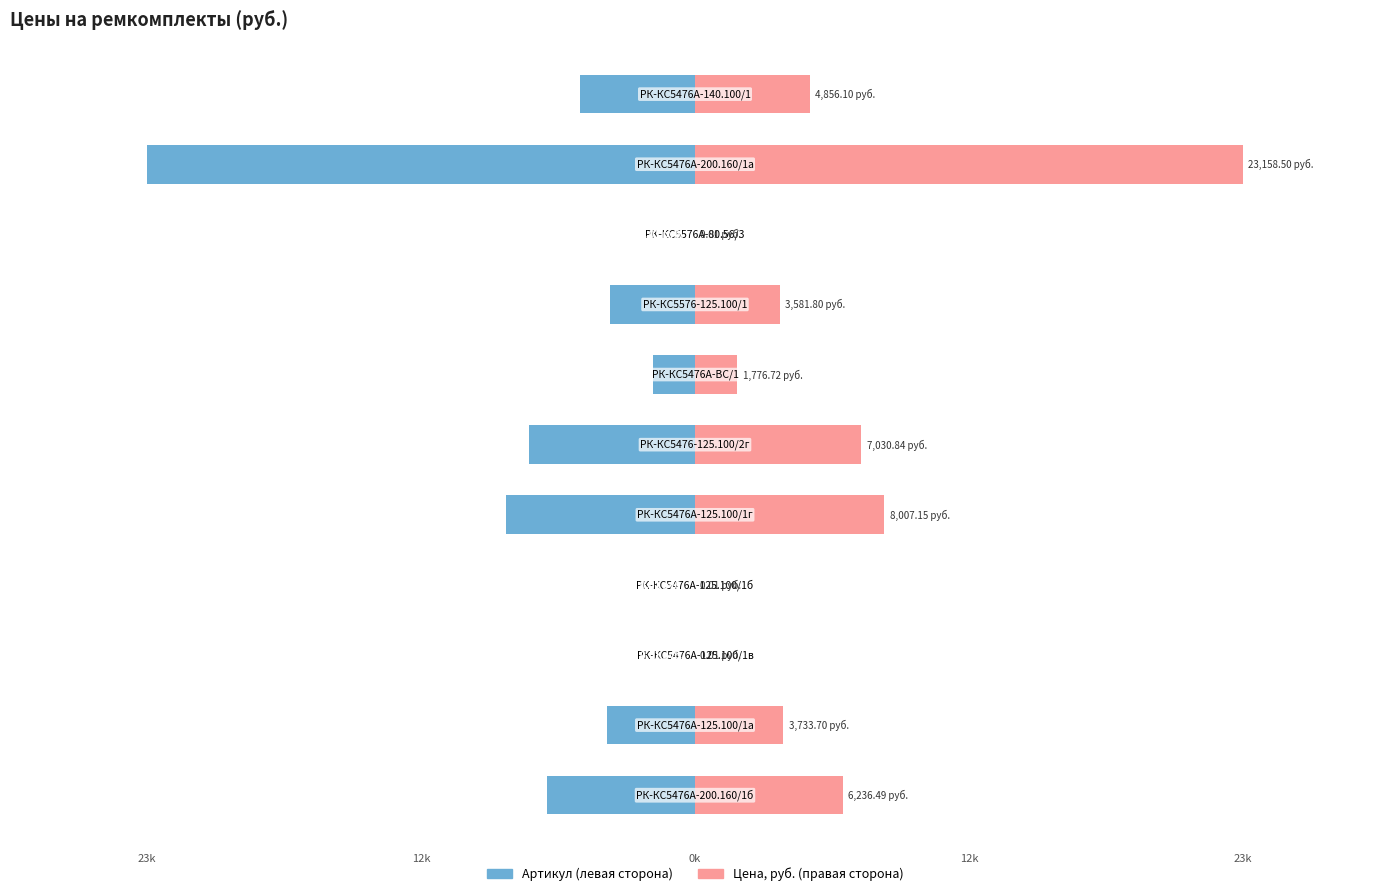

At how many categories does at least one series exceed 3901?

5